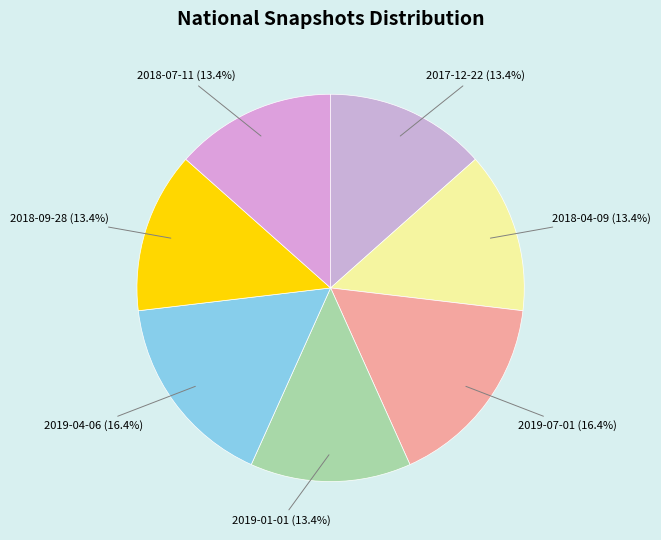

Is it true that 2018-07-11 is 13% of the pie?

True